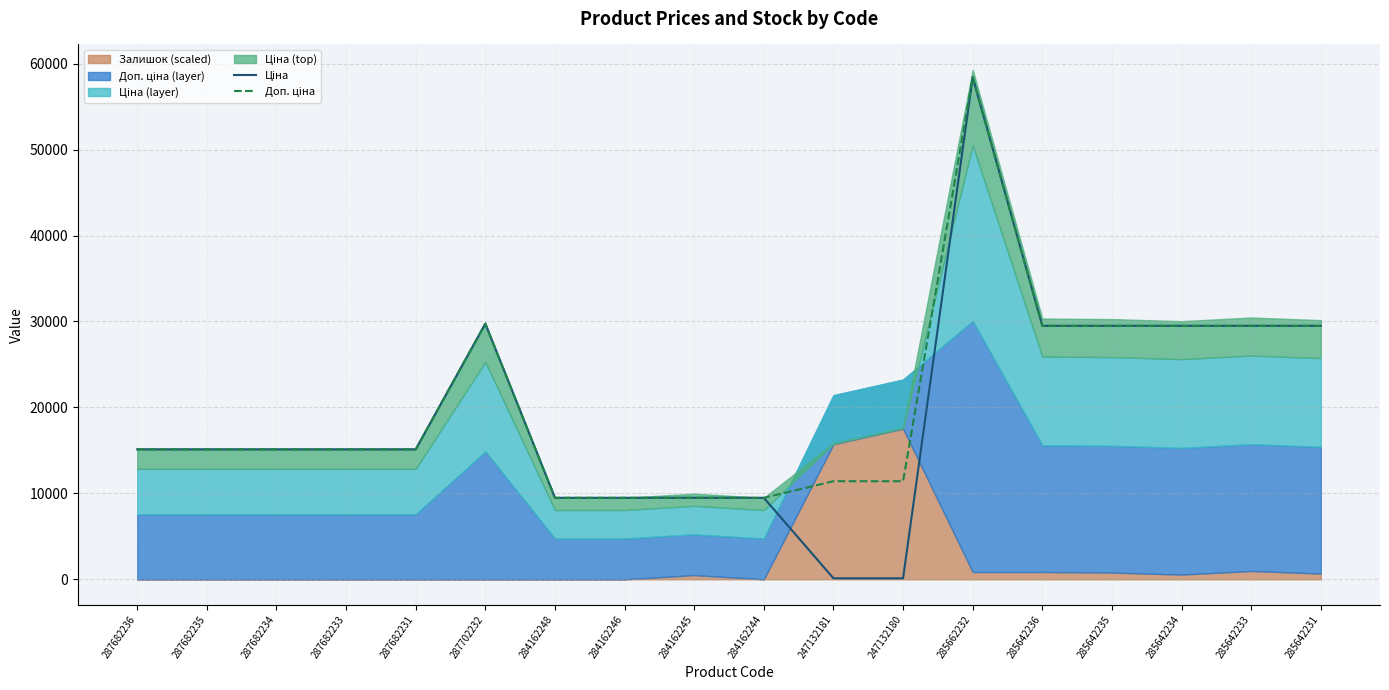

What is the sum of the Ціна values at 285642231 and 247132180?

29605.6